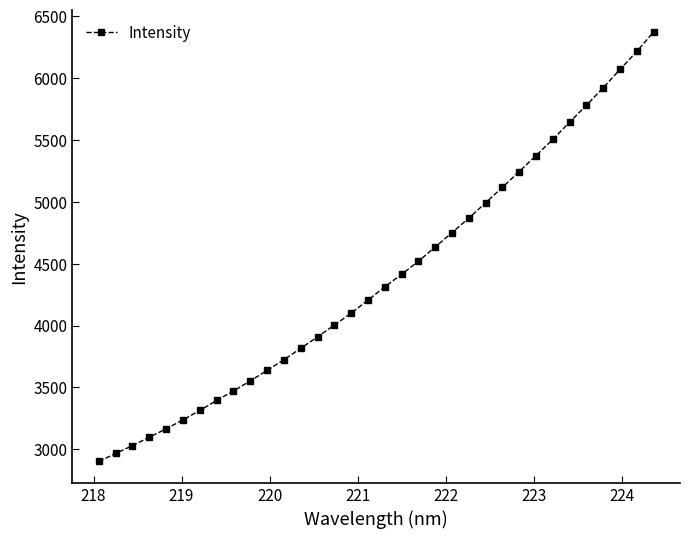

What is the difference between the maximum and minimum values?

3469.4